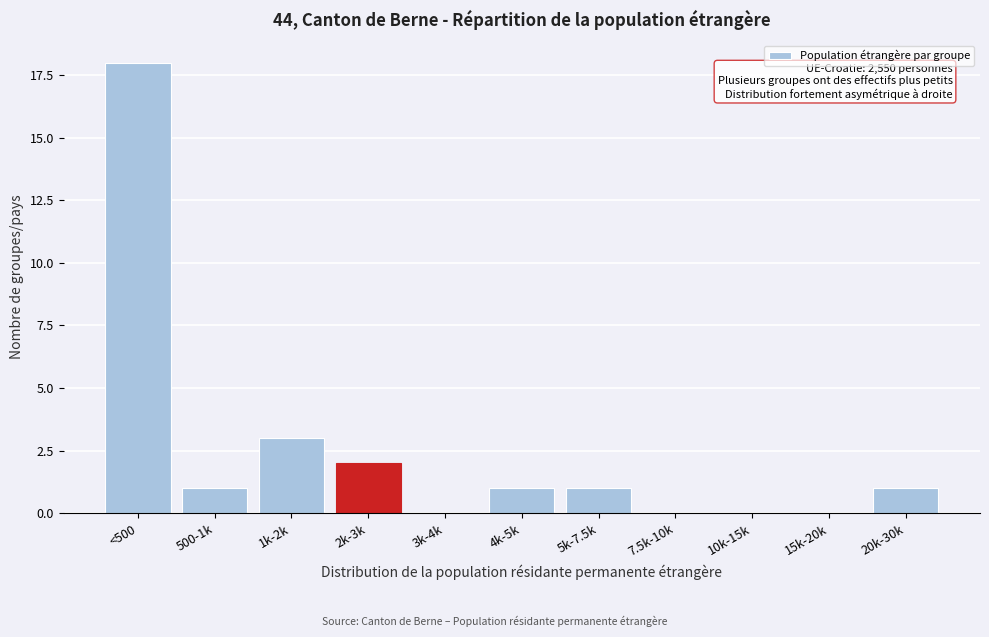

Reading left to right, what are all the values shown in this chart?

<500=18	500-1k=1	1k-2k=3	2k-3k=2	3k-4k=0	4k-5k=1	5k-7.5k=1	7.5k-10k=0	10k-15k=0	15k-20k=0	20k-30k=1